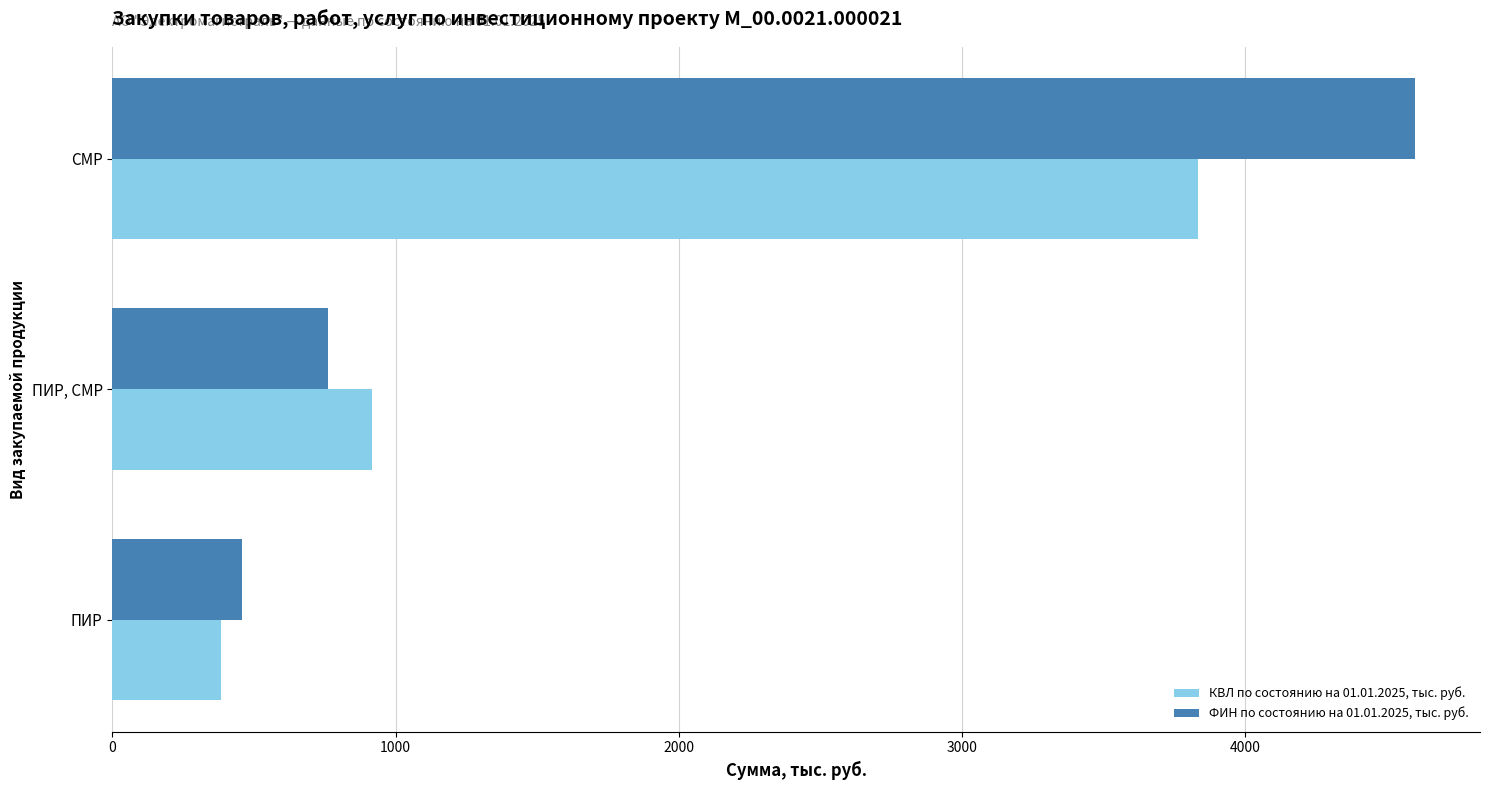

Which series has the largest range (max minus min)?

ФИН по состоянию на 01.01.2025, тыс. руб.